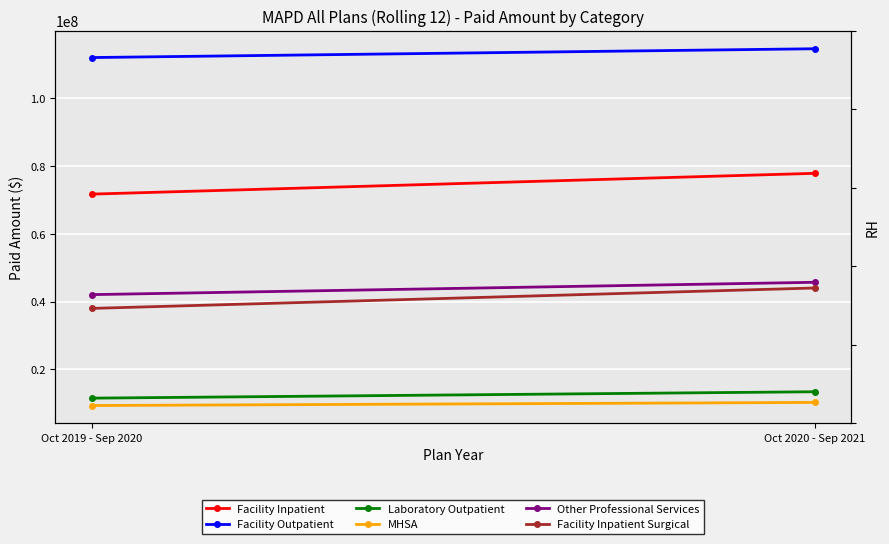

At which category does the chart reach its peak across all series?

Oct 2020 - Sep 2021